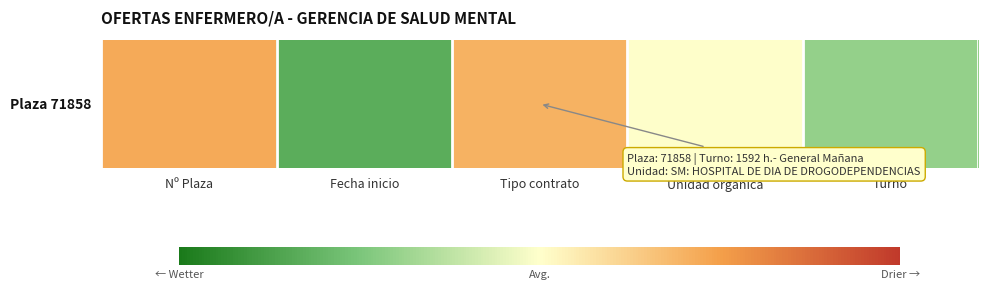

List the labels in order of value, largest first.

Nº Plaza, Tipo contrato, Unidad orgánica, Turno, Fecha inicio